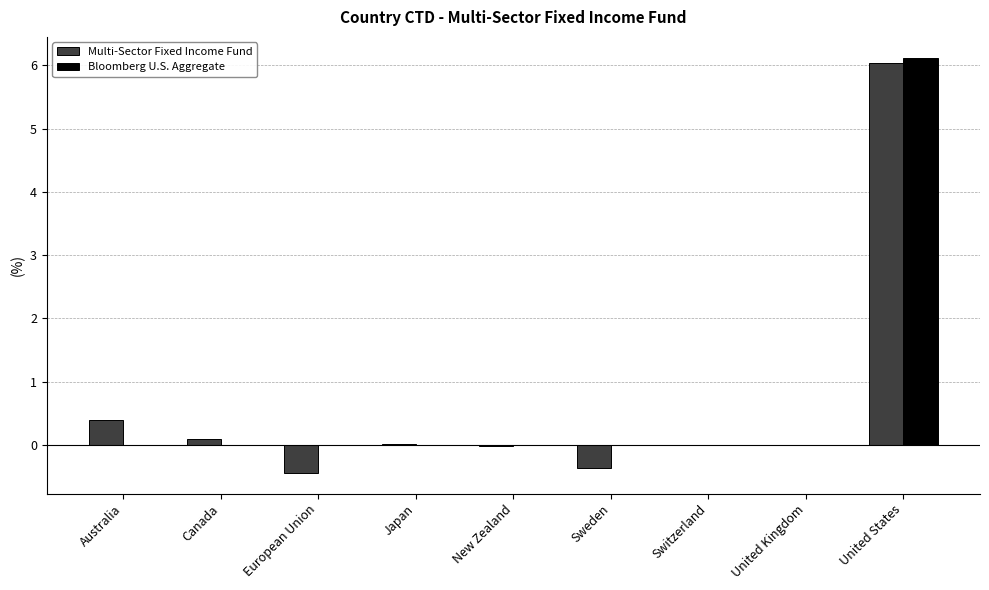

What is the approximate value of Bloomberg U.S. Aggregate at United States?

6.1